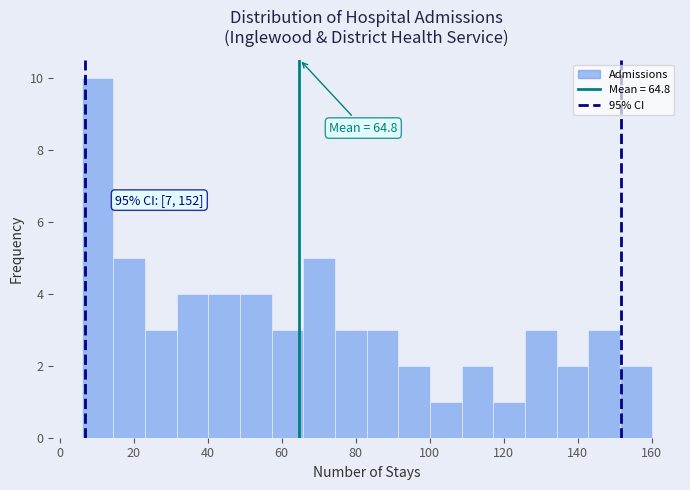

Which range on the x-axis has the tallest bar?

6 to 14